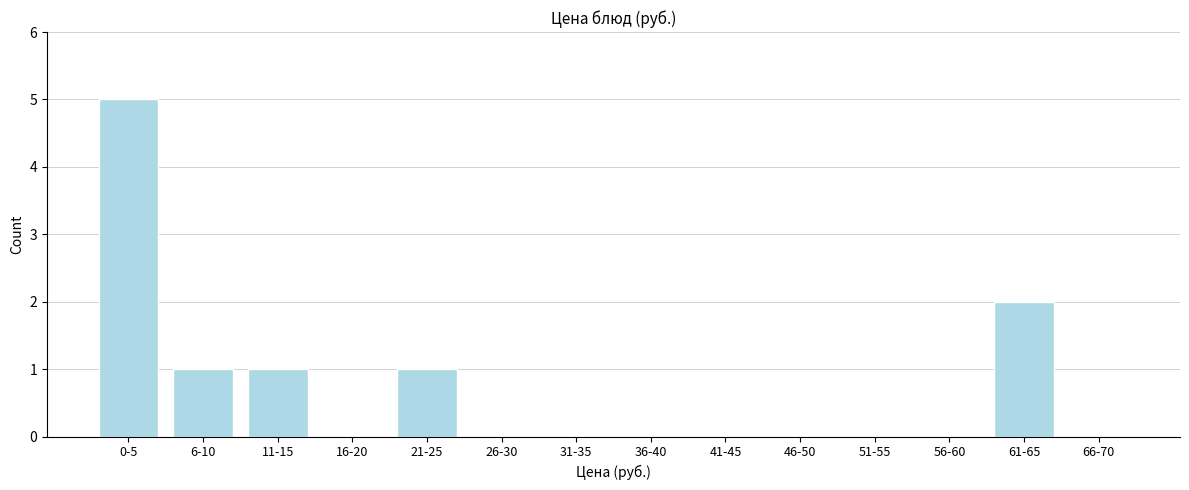

Reading right to left, transcribe all the data shown in this chart.

66-70=0	61-65=2	56-60=0	51-55=0	46-50=0	41-45=0	36-40=0	31-35=0	26-30=0	21-25=1	16-20=0	11-15=1	6-10=1	0-5=5